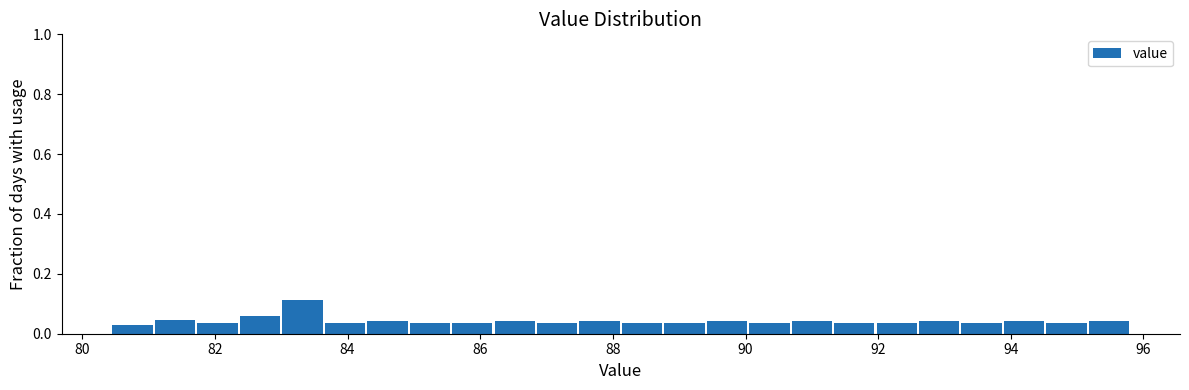

Around what value on the x-axis is the tallest bar? Give the approximate position of its centre, as read against the axis.

83.4